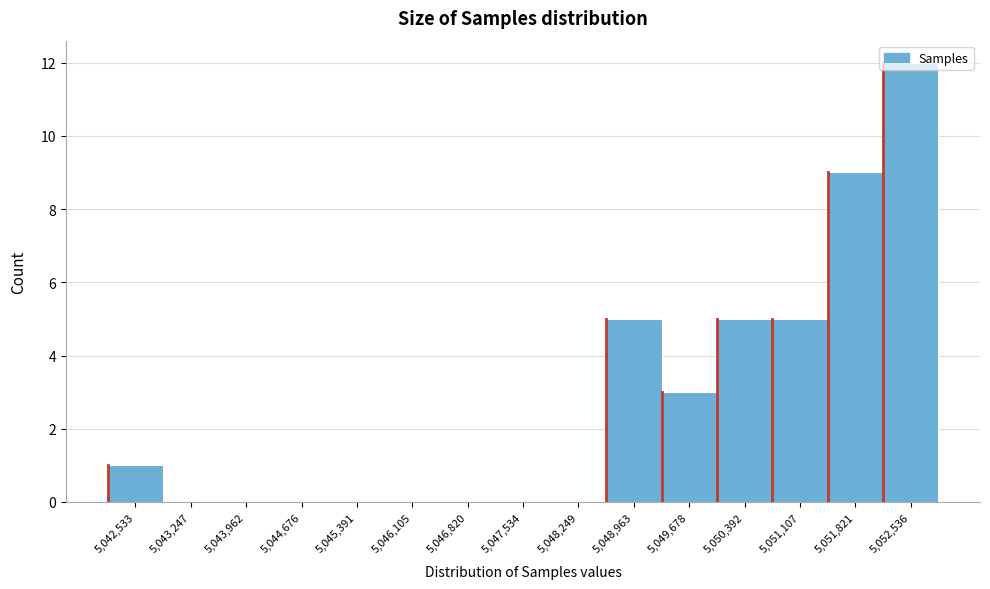

The value at 5,049,678 is 1. True or false?

False